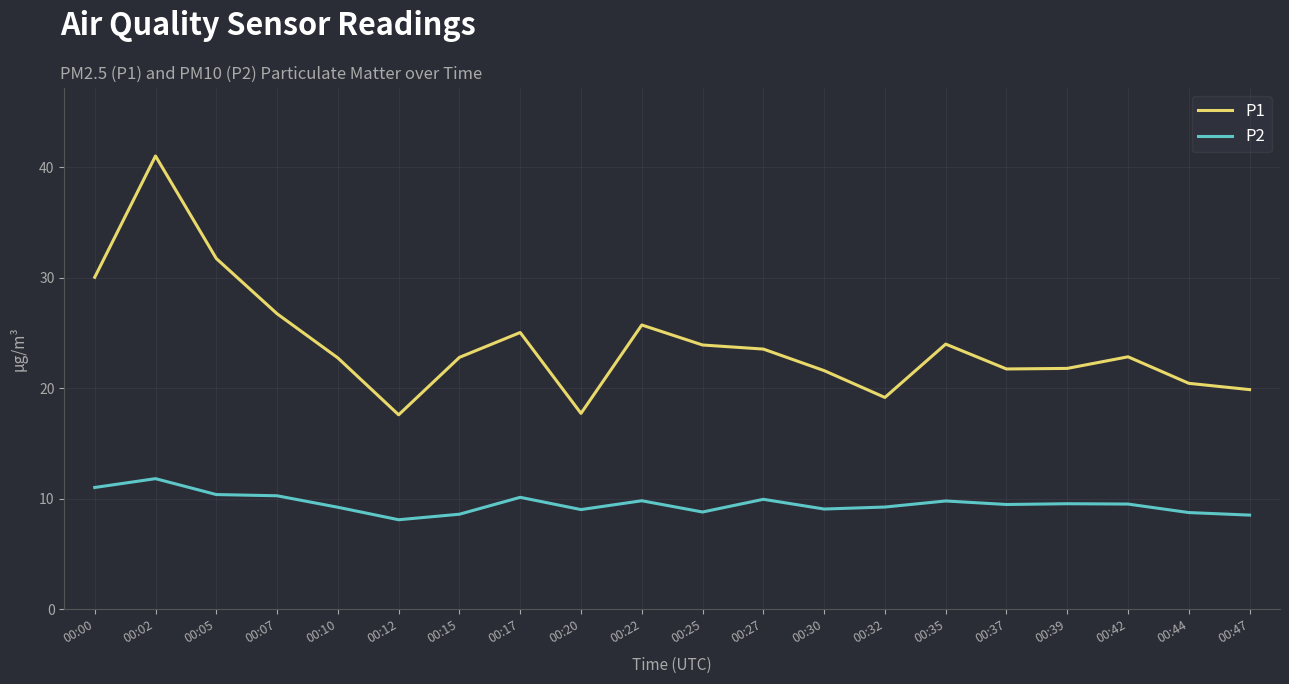

What is the maximum value shown in the chart?

41.0